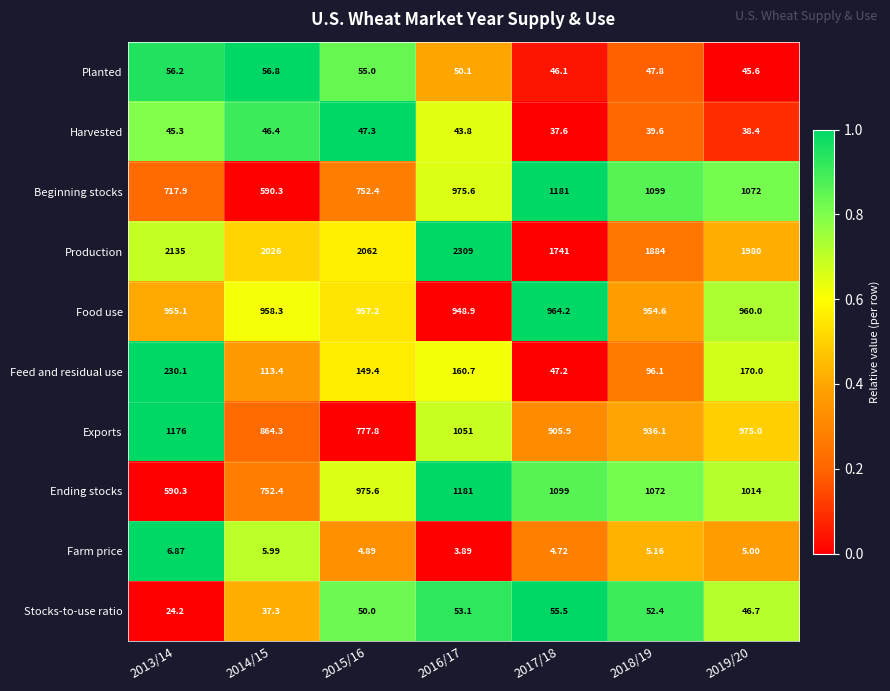

Rank the series at 2017/18 from lowest to highest value.

Farm price, Harvested, Planted, Feed and residual use, Stocks-to-use ratio, Exports, Food use, Ending stocks, Beginning stocks, Production